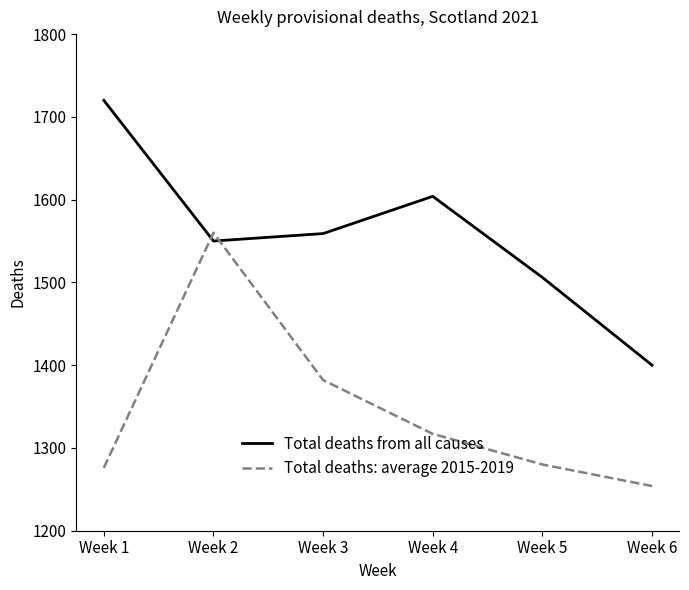

What are all the series names shown in the legend?

Total deaths from all causes, Total deaths: average 2015-2019